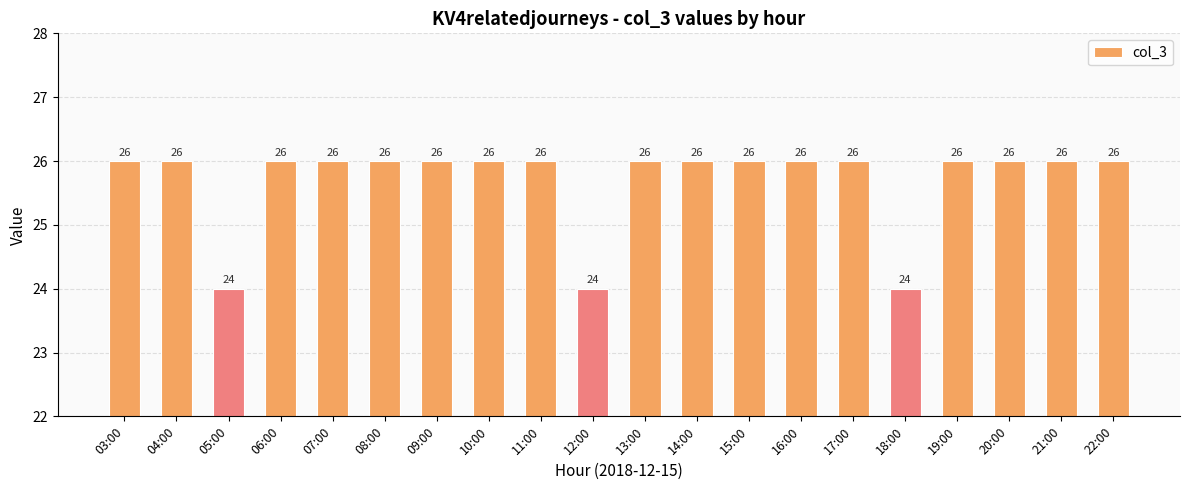

Is it true that the value at 20:00 is 26?

True